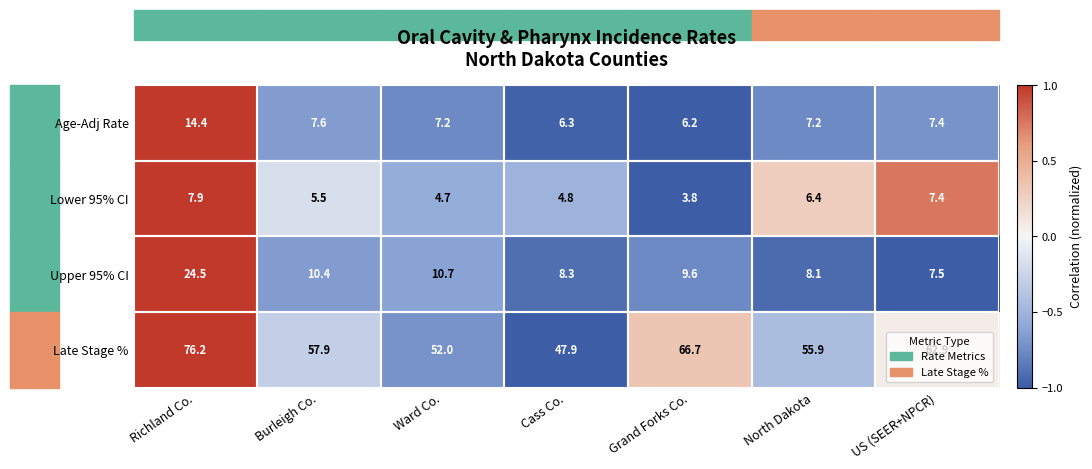

Which category has the highest value in the Lower 95% CI series?

Richland Co.